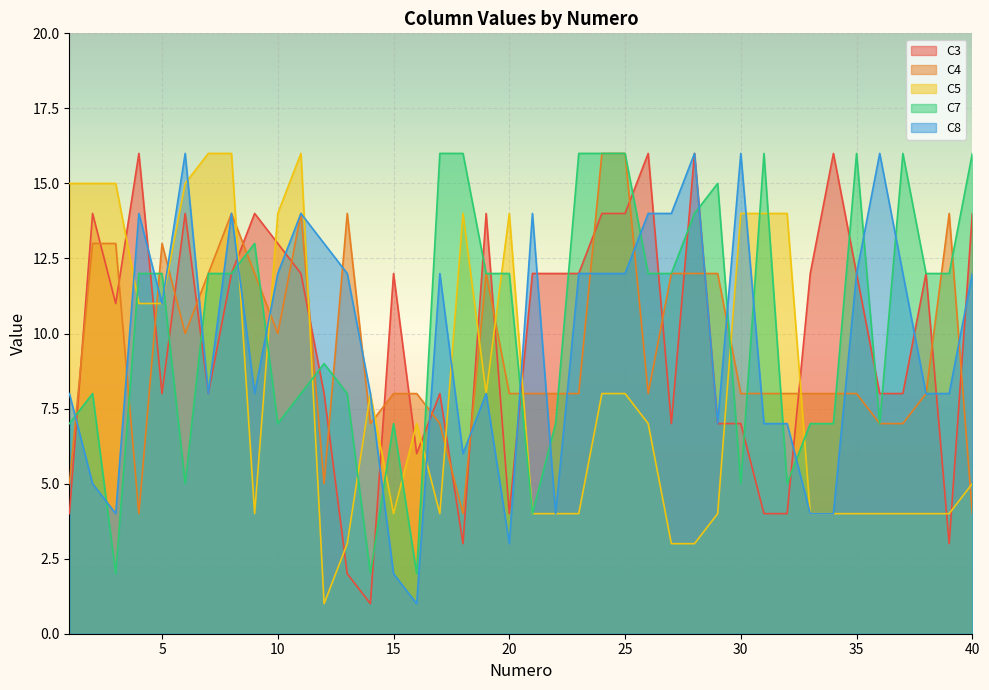

Which category has the highest value in the C4 series?

24